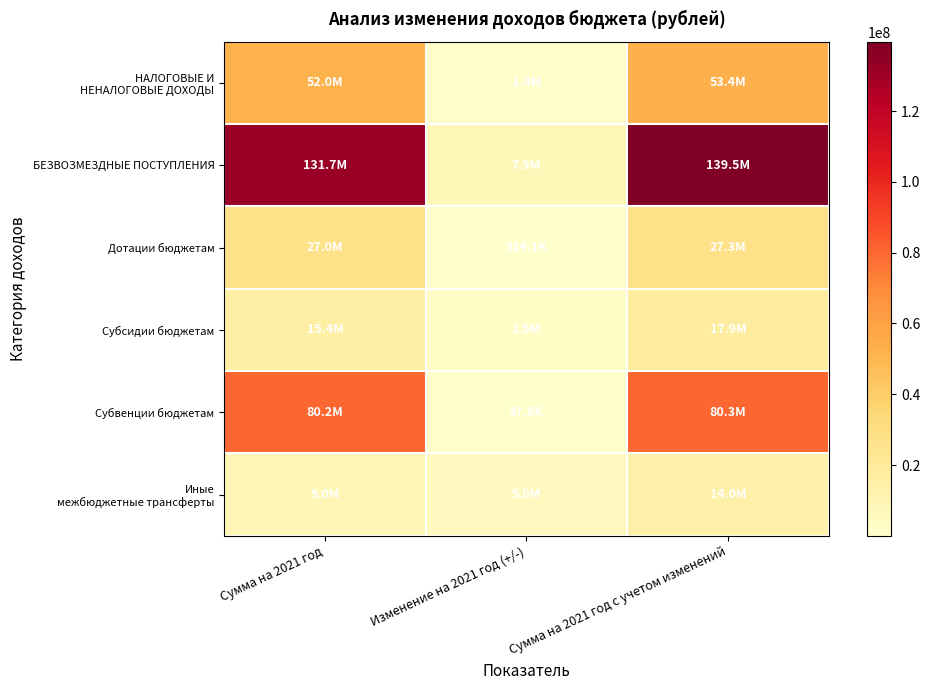

What is the difference between the highest and lowest values at Изменение на 2021 год (+/-)?

7846634.0